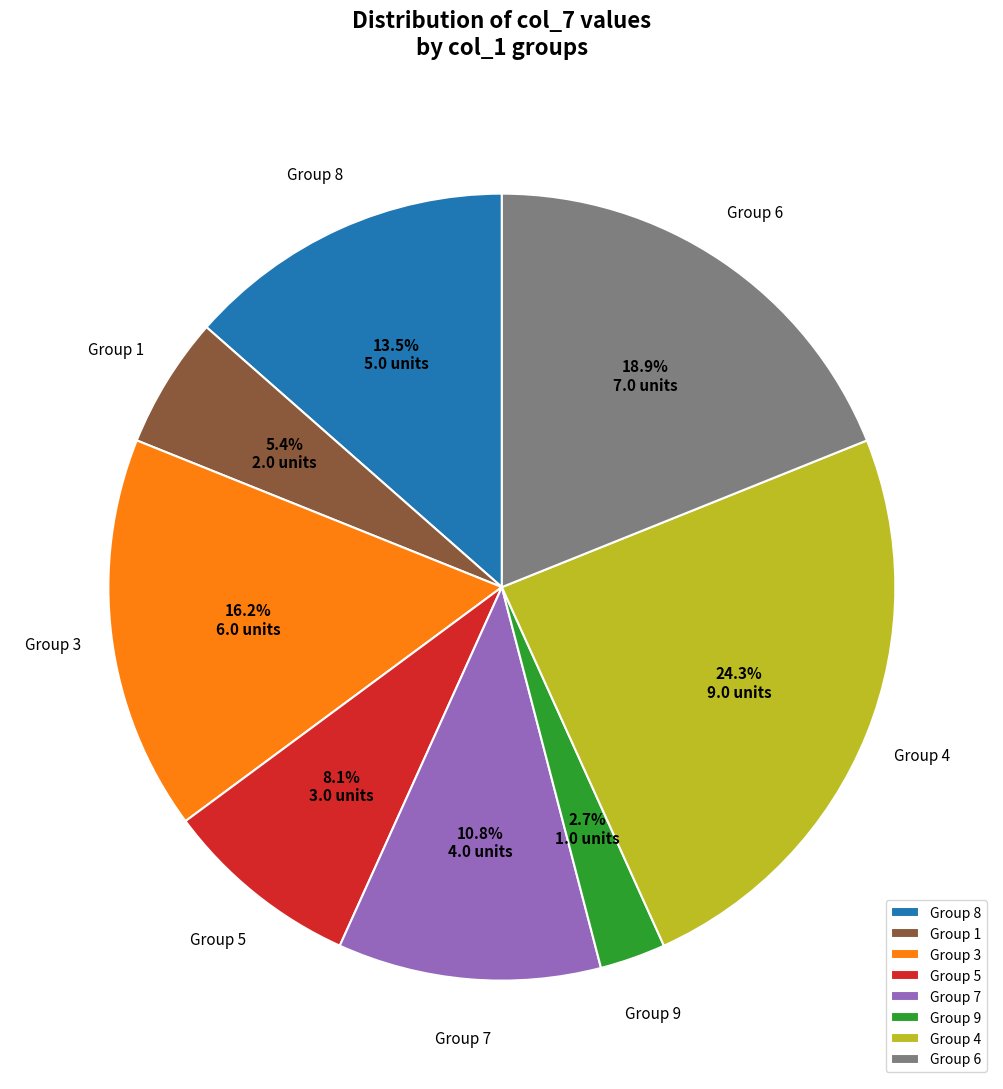

What is the smallest slice in the pie chart?

Group 9